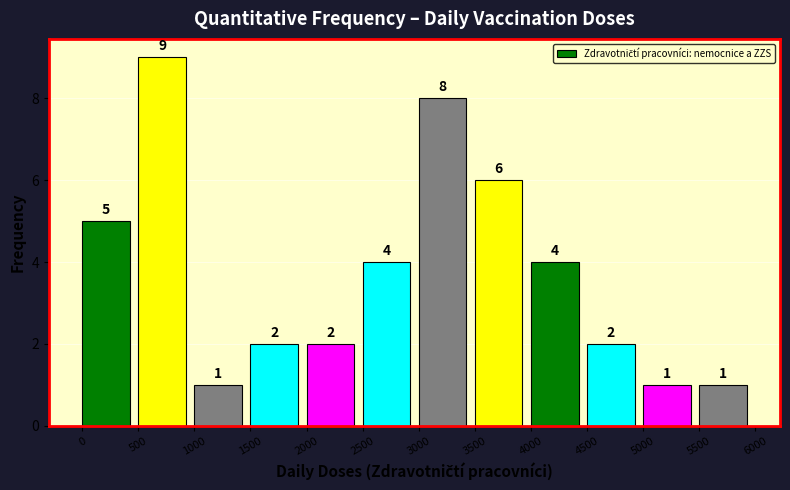

Over which range of the x-axis is the bar tallest?

500 to 1000